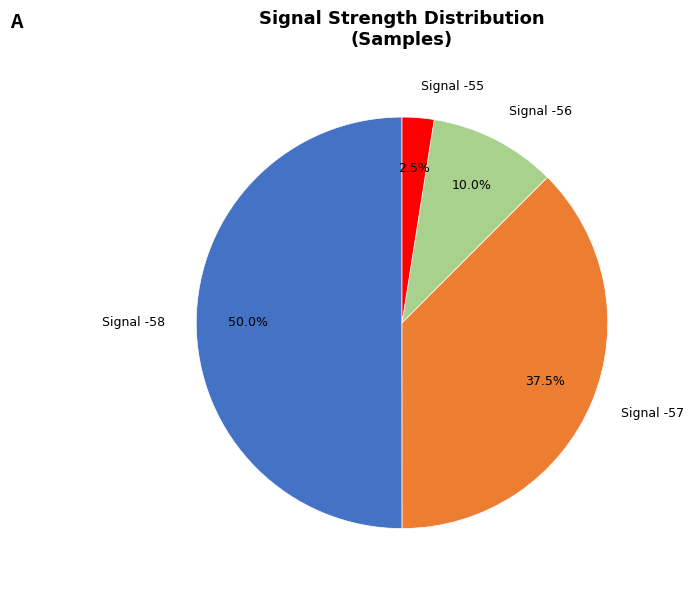

Which category accounts for the majority?

Signal -58